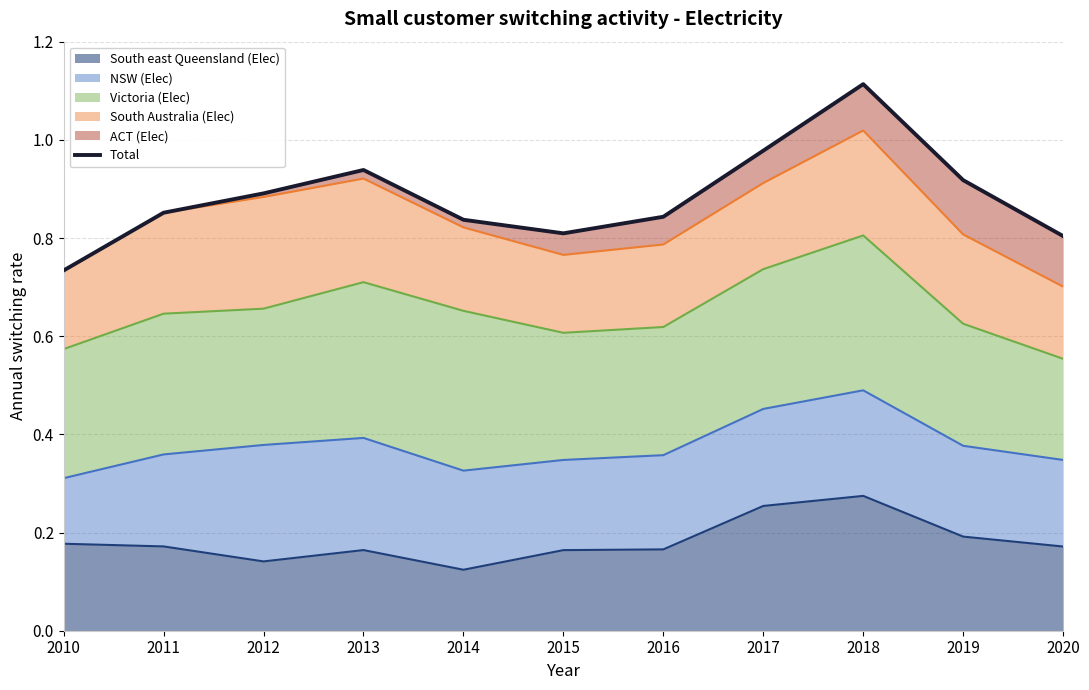

How many interior local valleys (lower than both neighbors) does the data have?

1